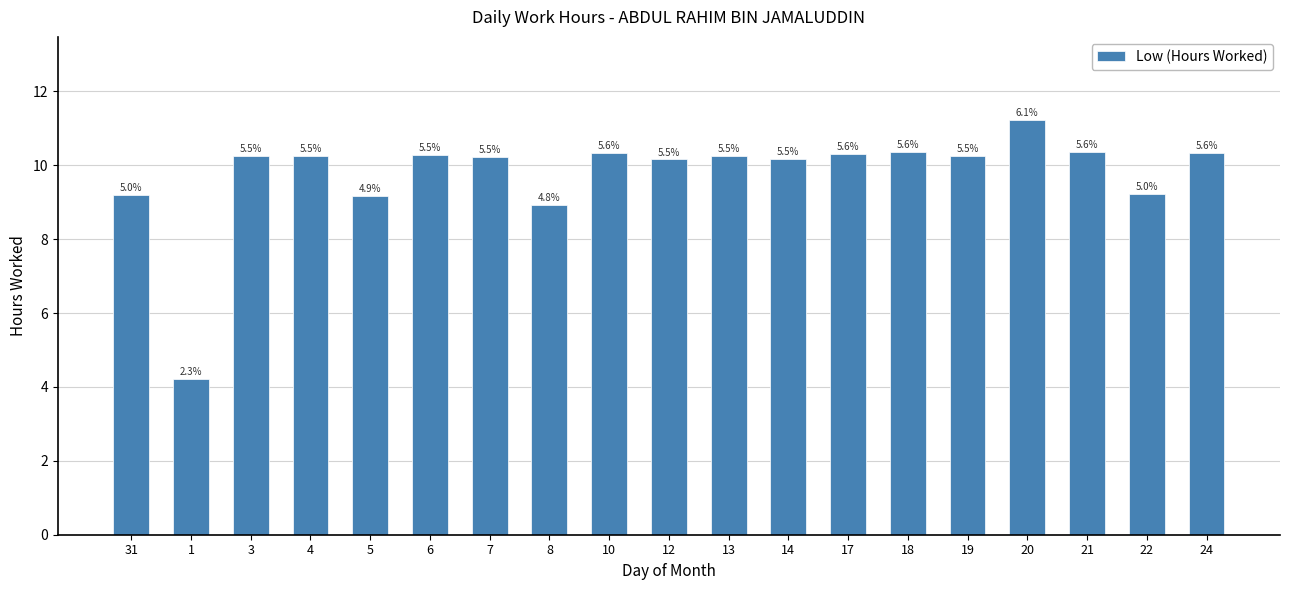

List the labels in order of value, smallest first.

1, 8, 5, 31, 22, 12, 14, 7, 13, 19, 3, 4, 6, 17, 24, 10, 18, 21, 20